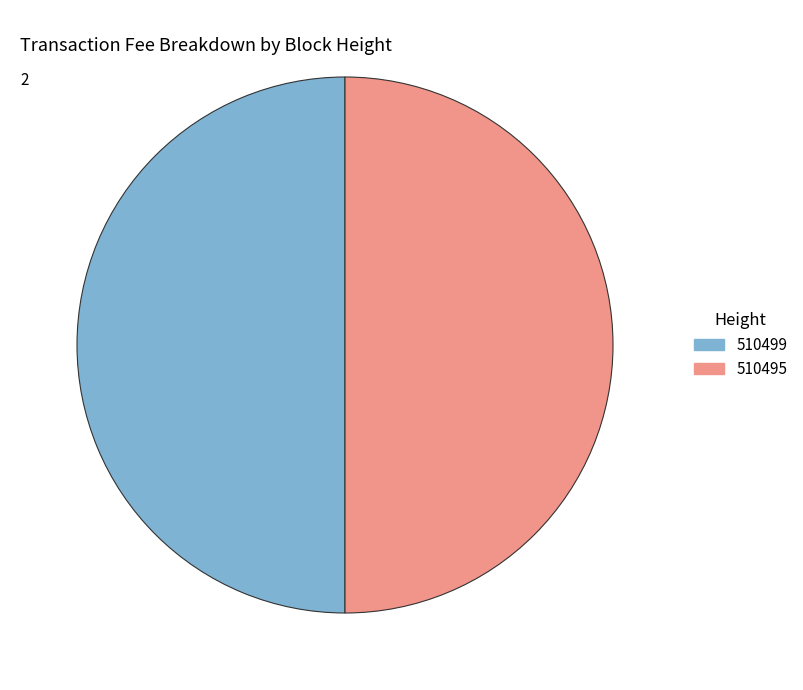

How many slices are in this pie chart?

2